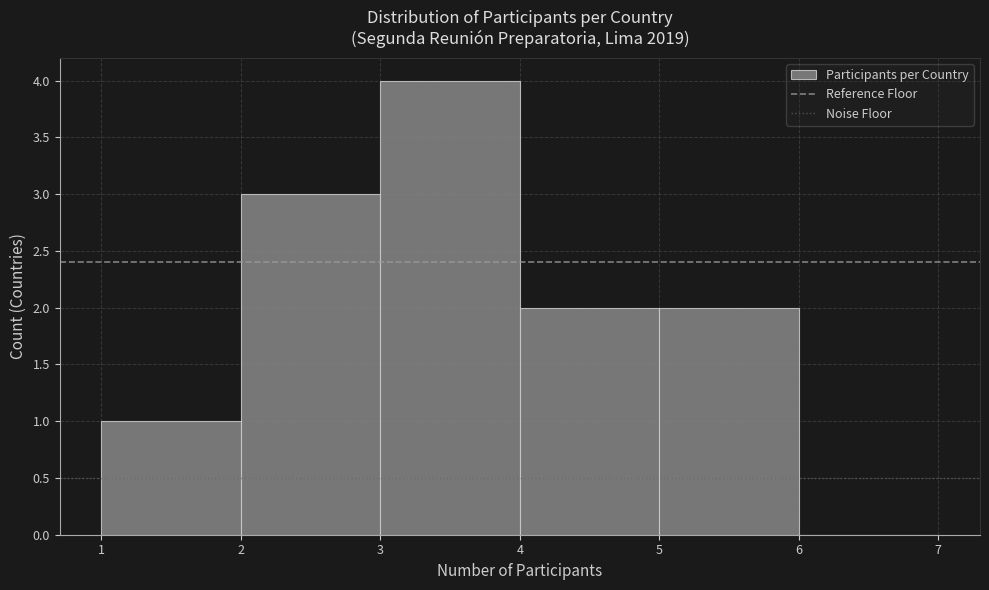

Reading left to right, list every bar in this chart as the range it spans on the x-axis followed by its height. The values are not printed on the chart, so give them approximately, as read against the axis.

1 to 2: 1
2 to 3: 3
3 to 4: 4
4 to 5: 2
5 to 6: 2
6 to 7: 0